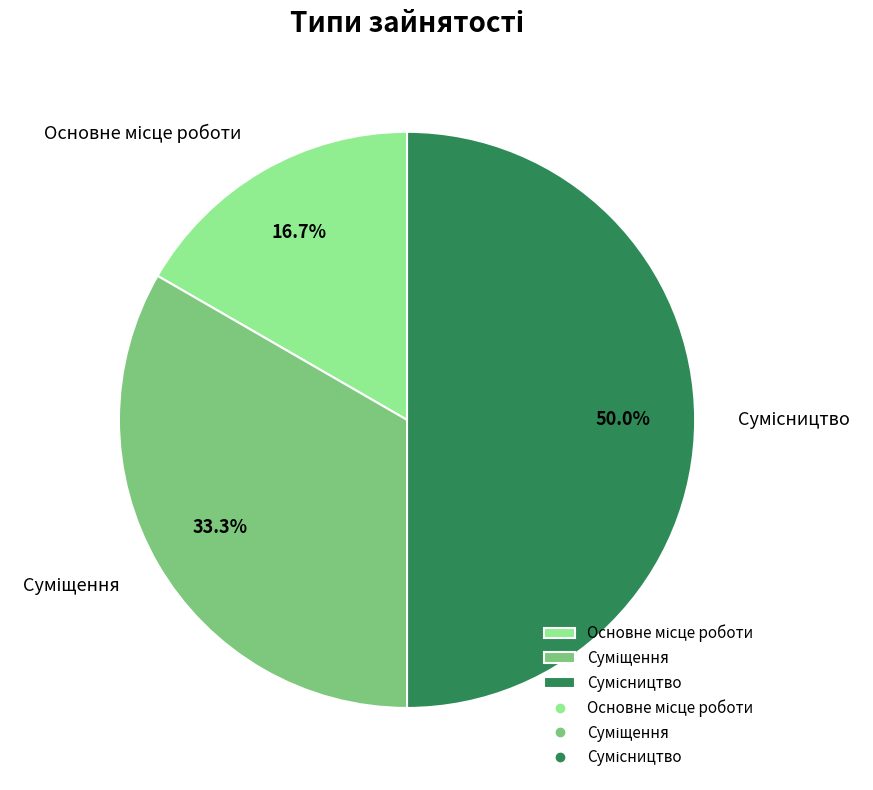

True or false: Сумісництво accounts for 50% of the total.

True